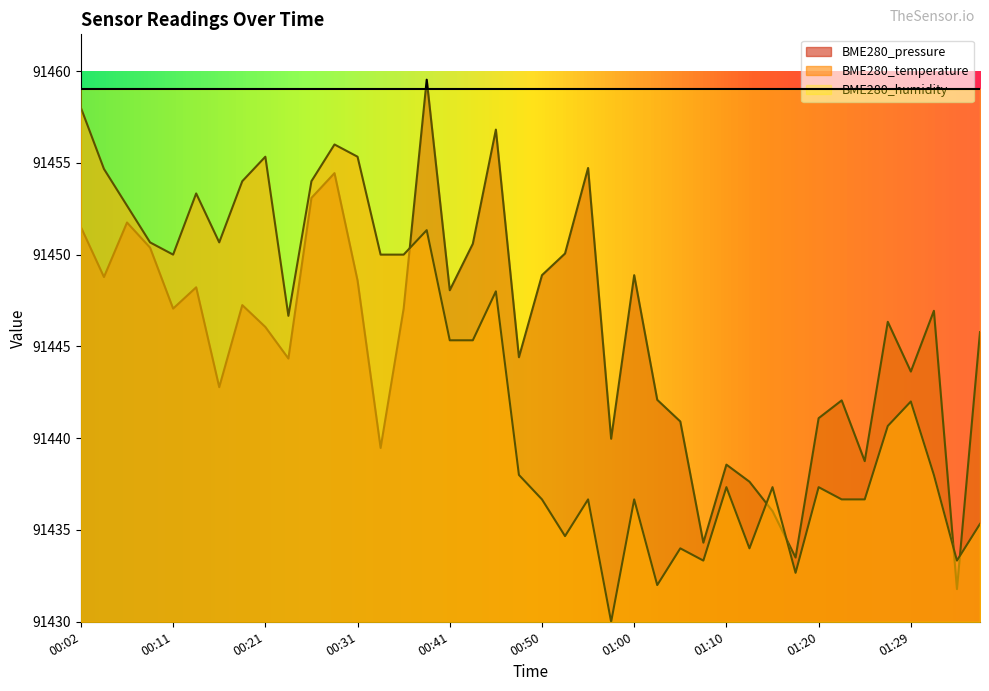

What is the total value across all series at 01:05?

182874.9